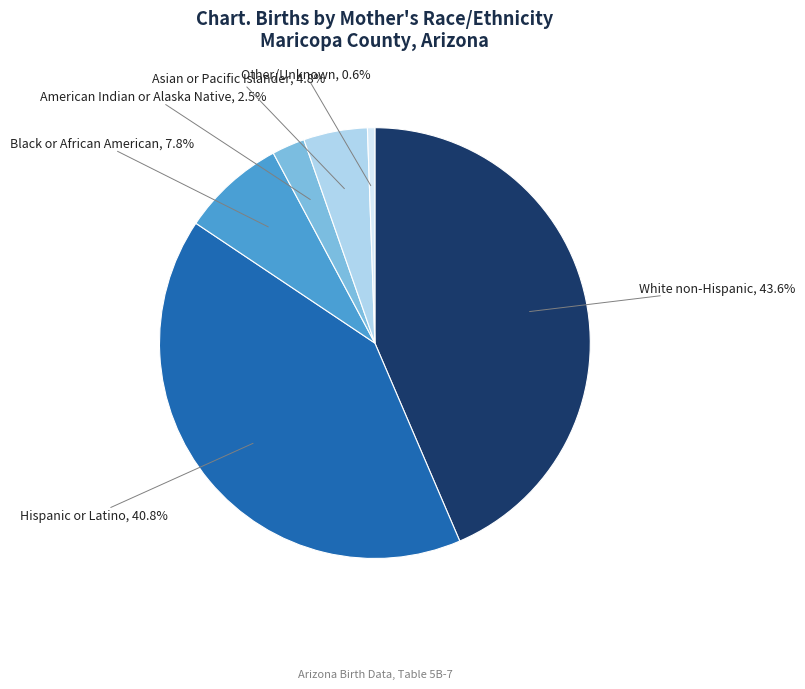

Does any single category account for the majority?

No